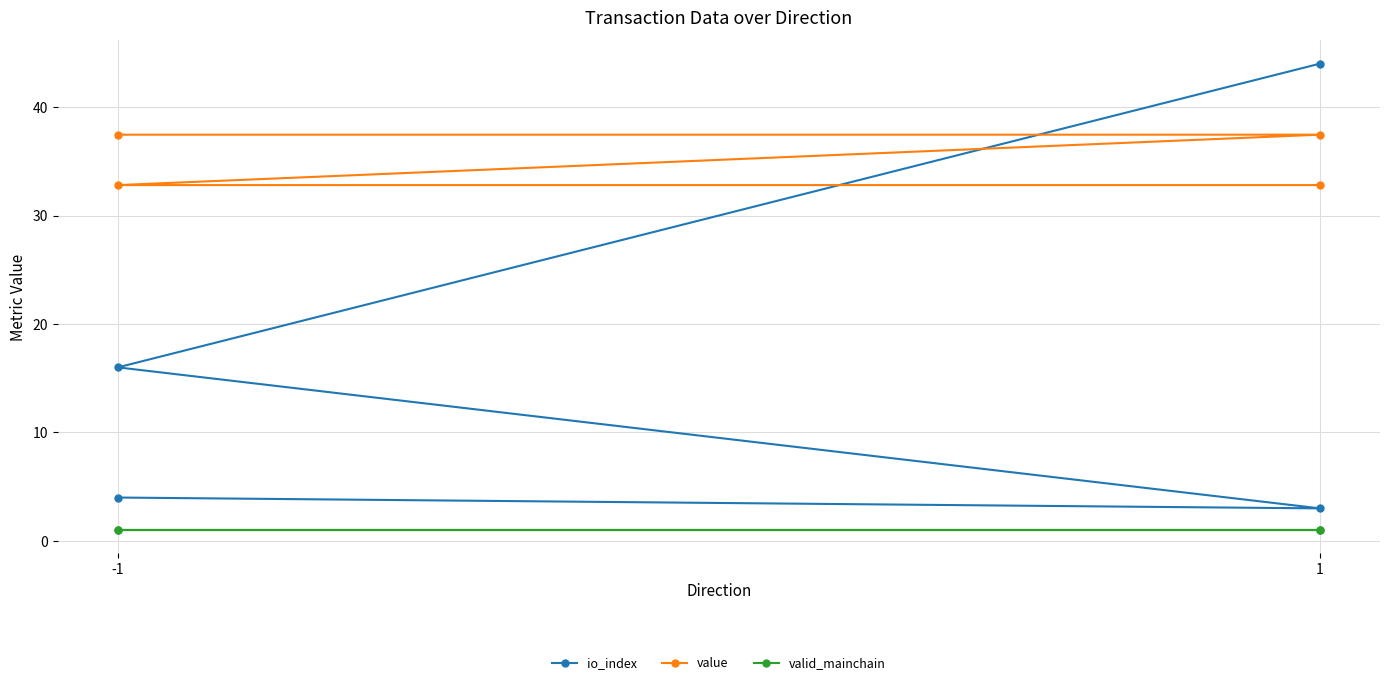

At which category does the chart reach its minimum across all series?

-1